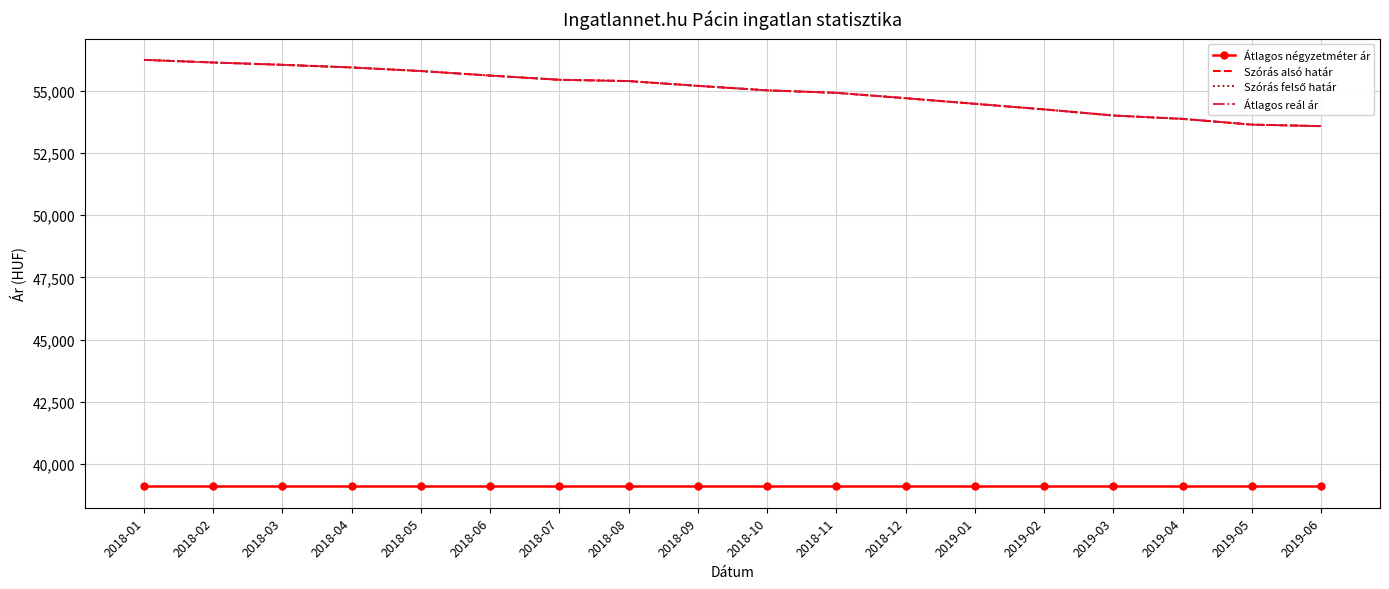

The value of Szórás felső határ at 2019-01 is 54482. True or false?

True